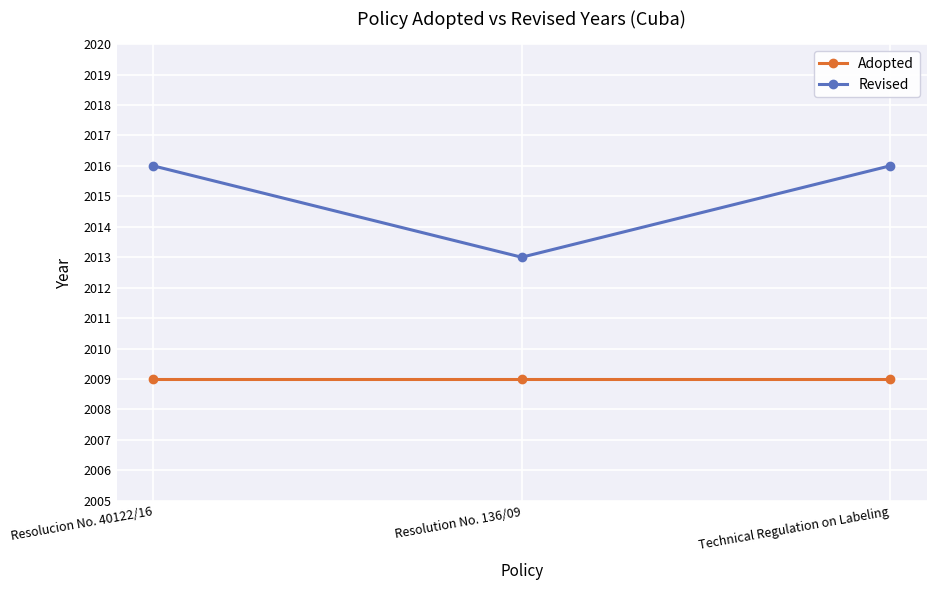

True or false: Adopted has a value of 918 at Resolucion No. 40122/16.

False